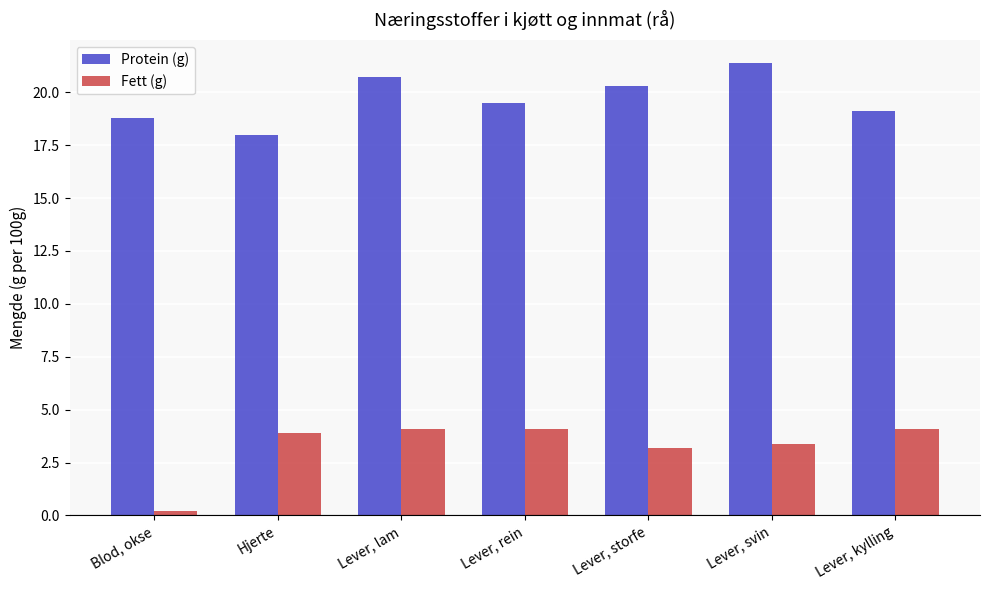

At which label does Fett (g) first exceed 3?

Hjerte